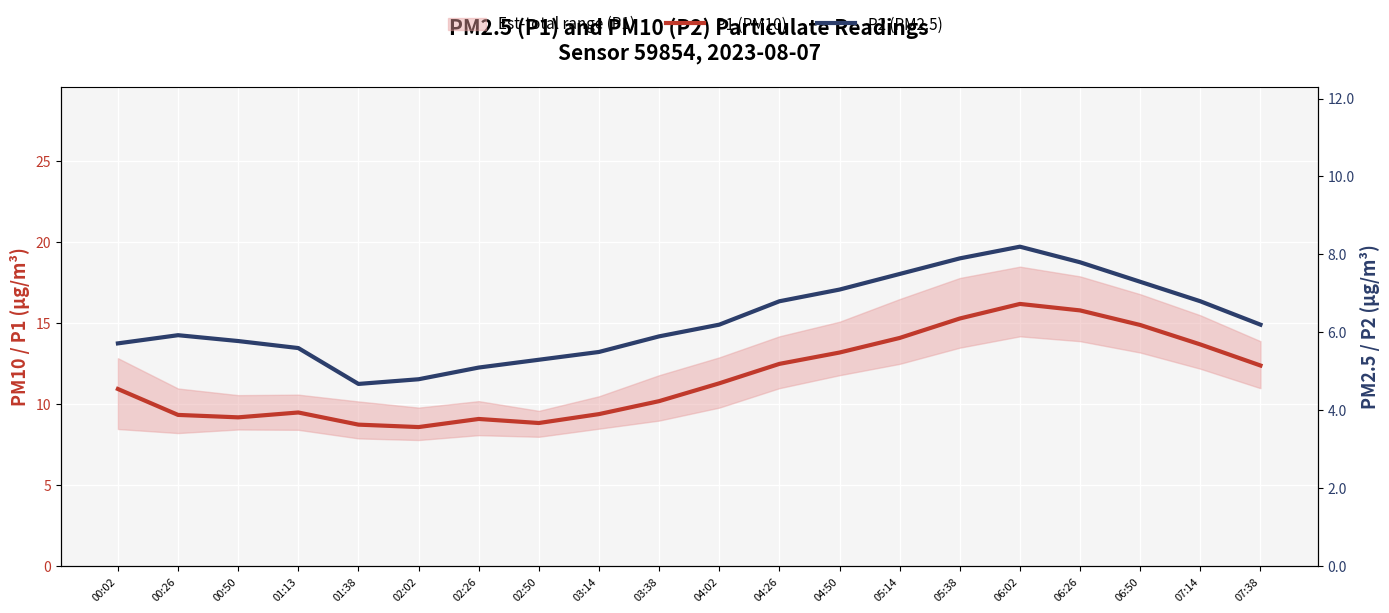

True or false: P1 (PM10) has a value of 10.9 at 00:02.

True